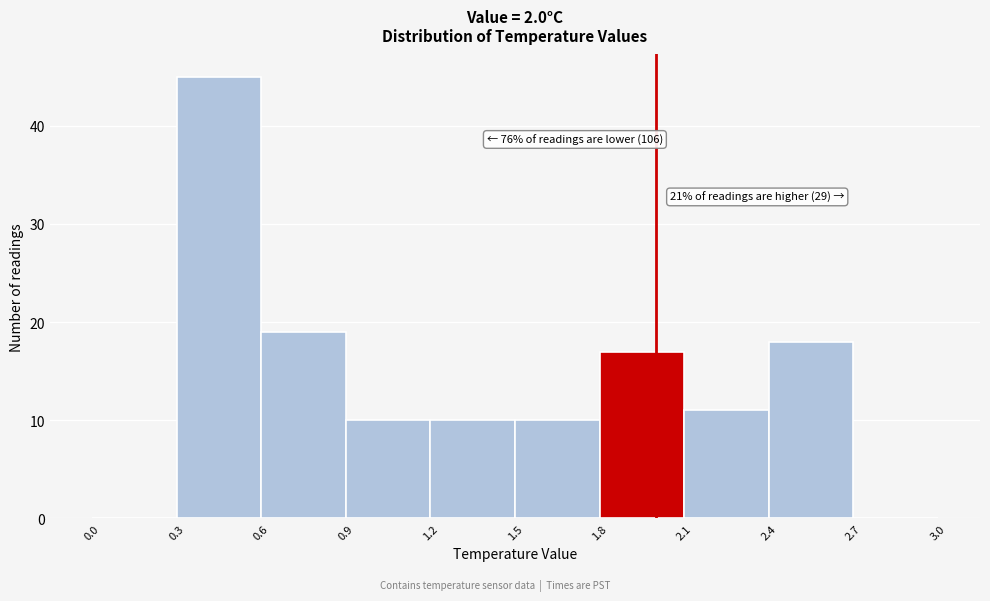

Which range on the x-axis has the tallest bar?

0.3 to 0.6